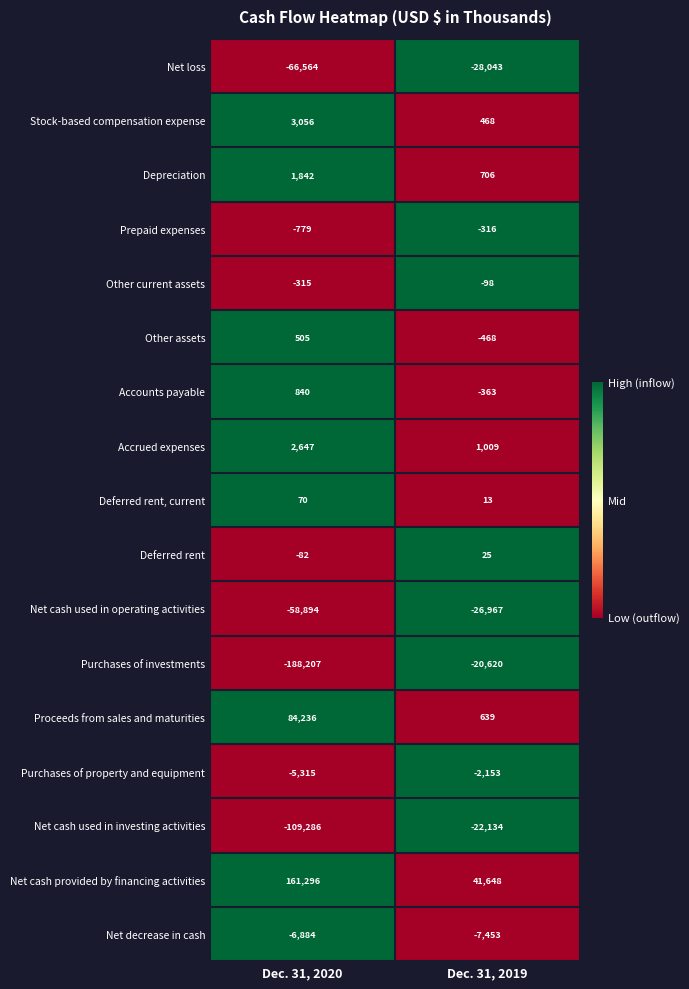

The Depreciation series shows 1842 at Dec. 31, 2020. True or false?

True